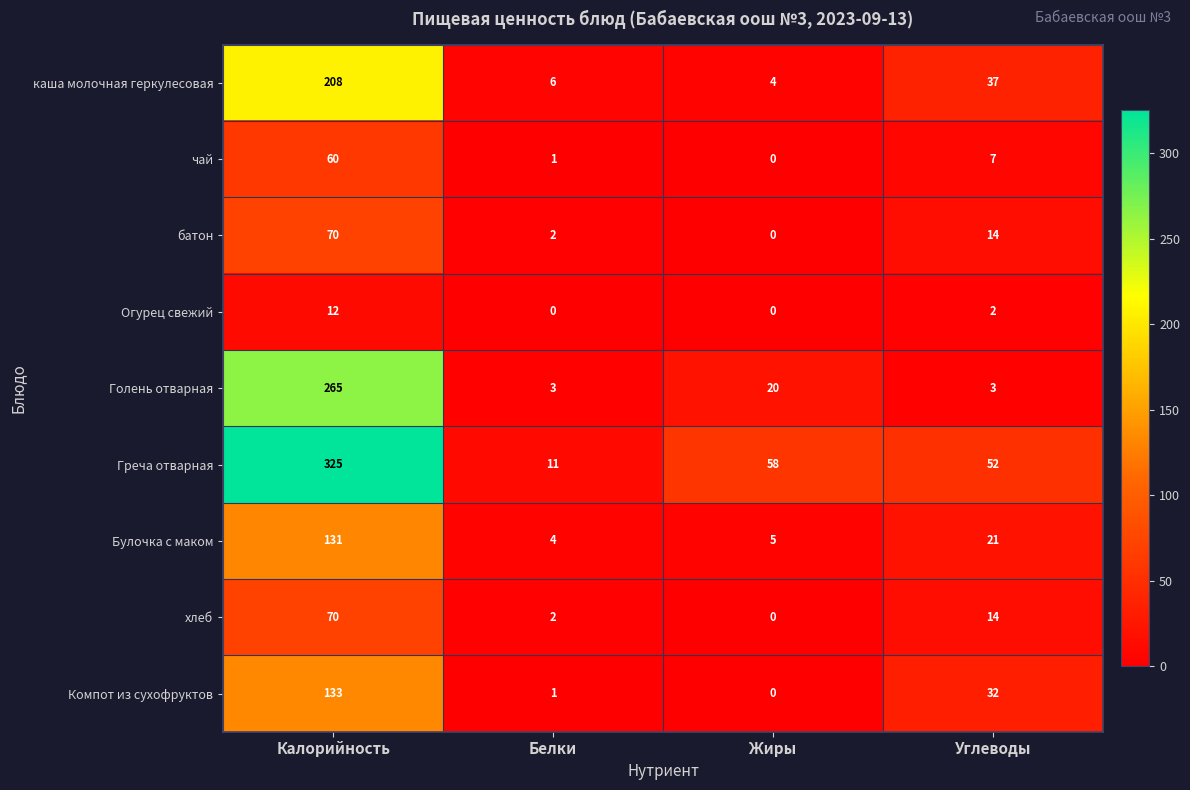

Between Калорийность and Белки, which series saw the biggest shift?

Греча отварная